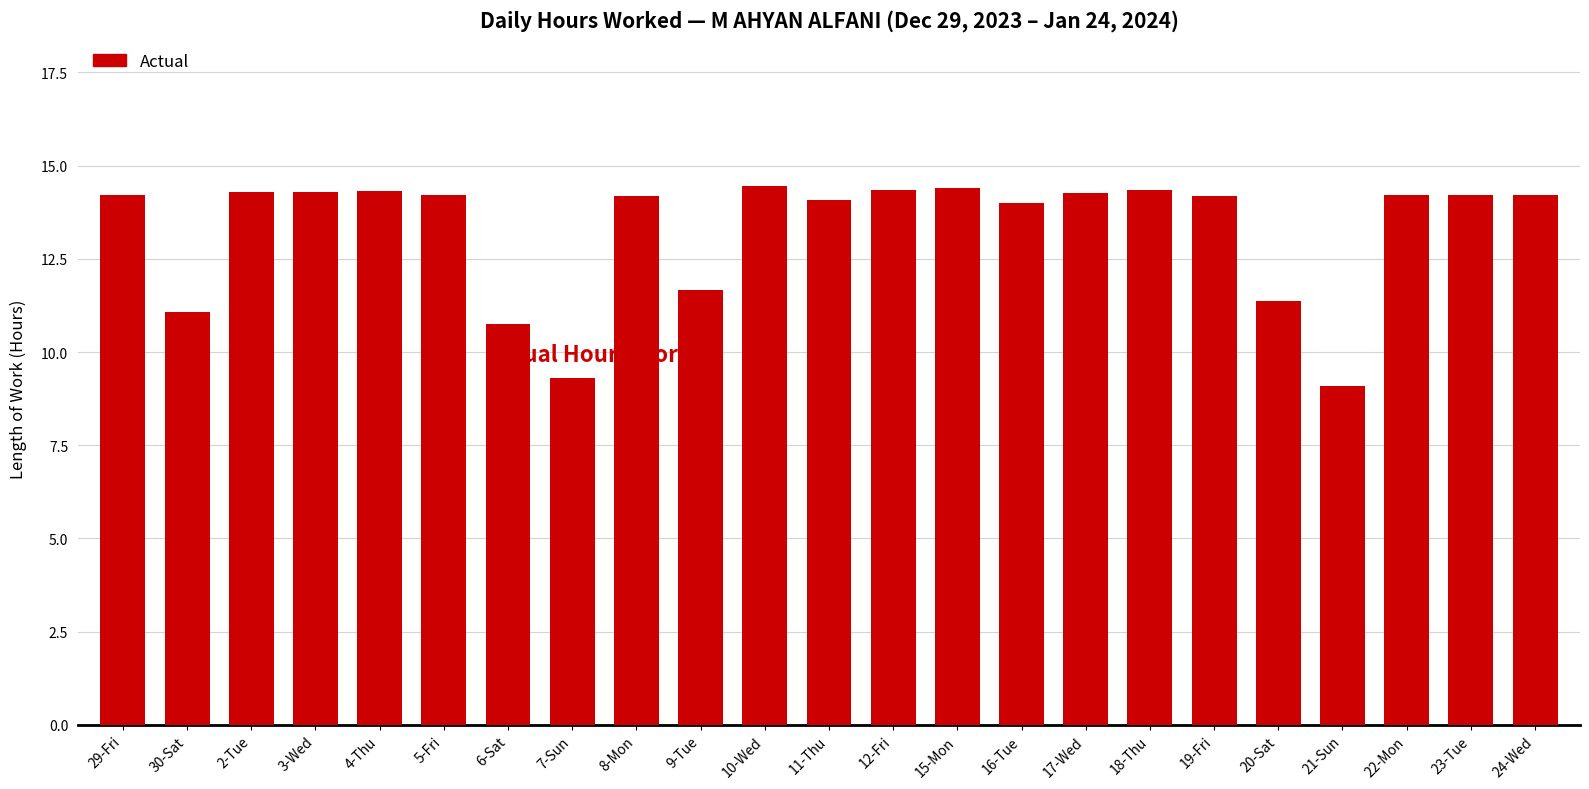

What is the smallest value displayed?

9.1